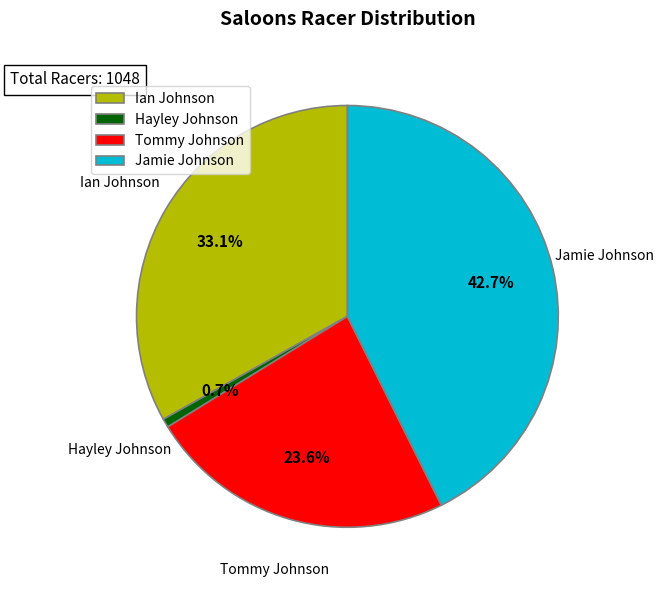

Approximately how many times larger is the value at Jamie Johnson compared to Hayley Johnson?

63.9